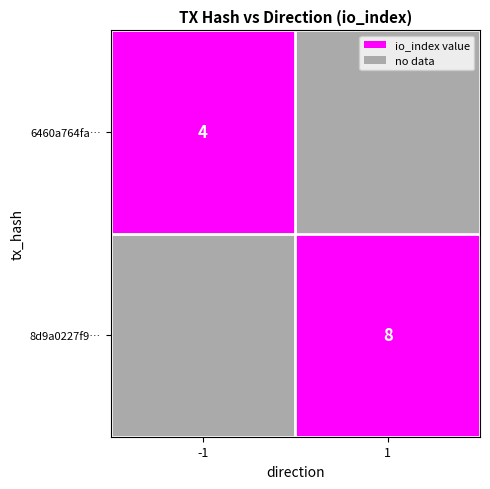

True or false: 8d9a0227f9… has a value of 3 at 1.

False